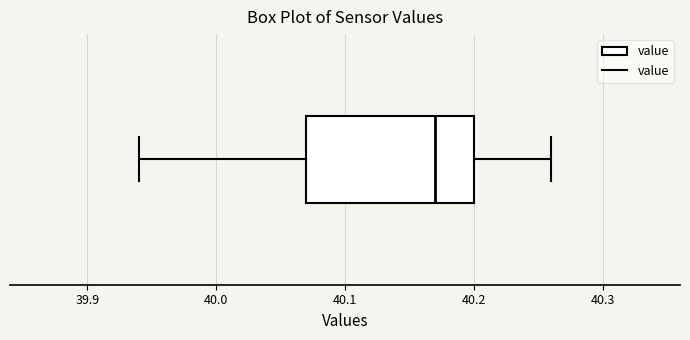

Transcribe this box plot: give where the median line is, the range the box spans, and where the two whiskers end, as read against the x-axis. The values are not printed on the chart, so give them approximately, as read against the axis.

median 40.17, box 40.07 to 40.20, whiskers 39.94 to 40.26